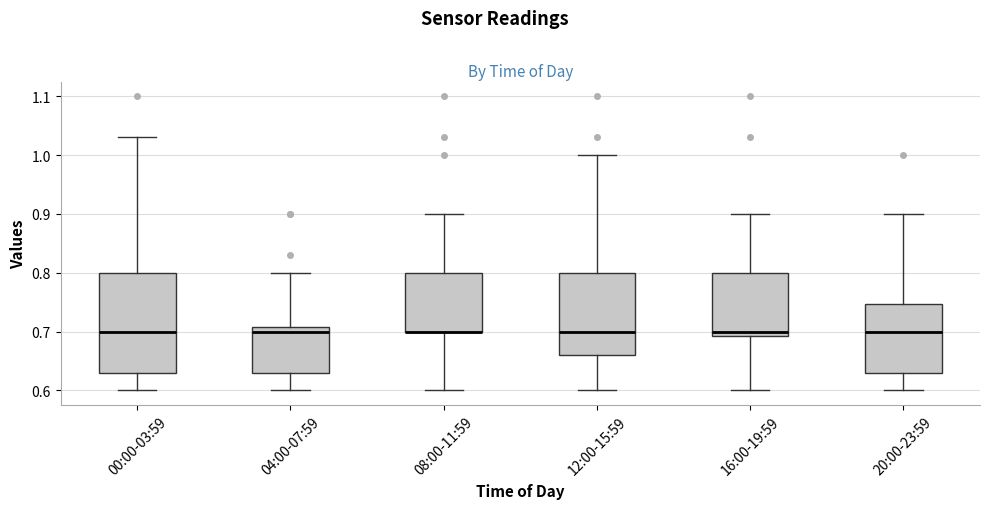

Reading left to right, transcribe this box plot: for each box, give where its median line is, the range the box spans, and where its two whiskers end, as read against the y-axis. The values are not printed on the chart, so give them approximately, as read against the axis.

00:00-03:59: median 0.70, box 0.63 to 0.80, whiskers 0.60 to 1.03
04:00-07:59: median 0.70, box 0.63 to 0.71, whiskers 0.60 to 0.80
08:00-11:59: median 0.70 (drawn on the box's lower edge), box 0.70 to 0.80, whiskers 0.60 to 0.90
12:00-15:59: median 0.70, box 0.66 to 0.80, whiskers 0.60 to 1.00
16:00-19:59: median 0.70, box 0.69 to 0.80, whiskers 0.60 to 0.90
20:00-23:59: median 0.70, box 0.63 to 0.75, whiskers 0.60 to 0.90